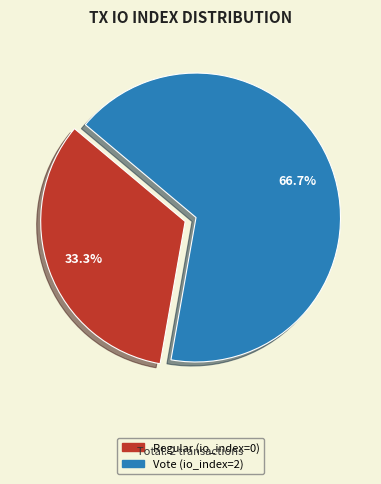

Is it true that Regular is 7% of the pie?

False